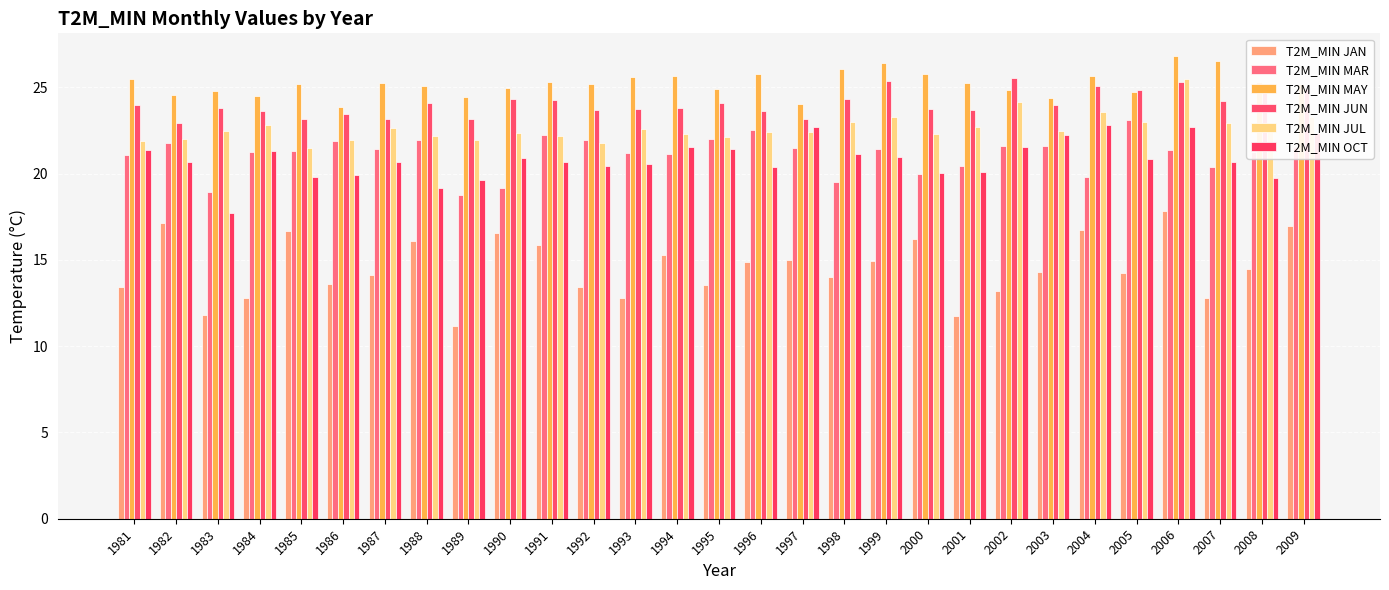

Which series has the widest spread of values?

T2M_MIN JAN